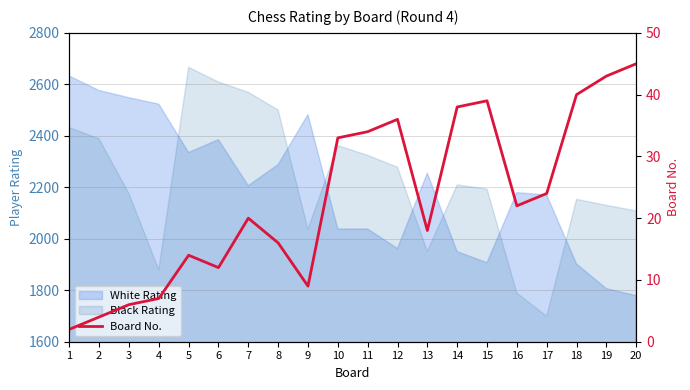

The value at 6 is 12. True or false?

True